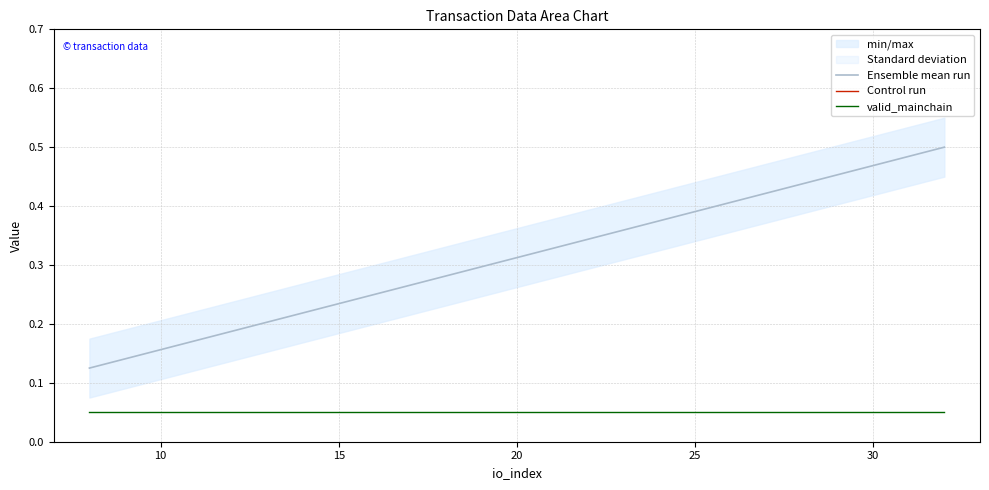

What is the highest value of the Ensemble mean run series?

0.5